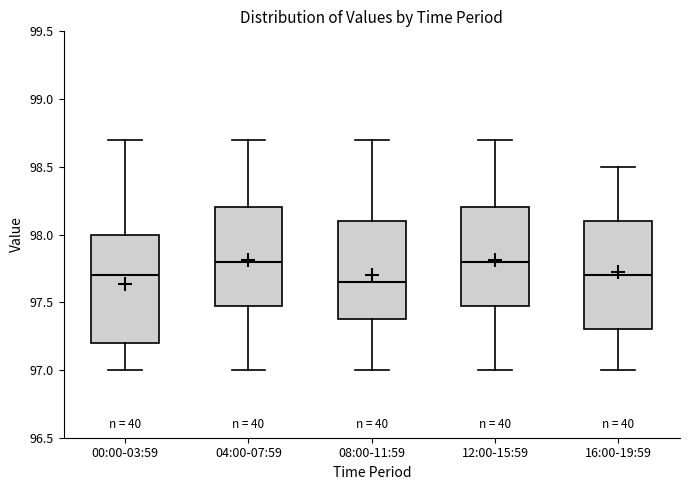

Reading left to right, read every box against the y-axis: the position of its median line, the range the box covers, and the ends of its whiskers. The values are not printed on the chart, so give them approximately, as read against the axis.

00:00-03:59: median 97.70, box 97.20 to 98.00, whiskers 97.00 to 98.70
04:00-07:59: median 97.80, box 97.50 to 98.20, whiskers 97.00 to 98.70
08:00-11:59: median 97.65, box 97.40 to 98.10, whiskers 97.00 to 98.70
12:00-15:59: median 97.80, box 97.50 to 98.20, whiskers 97.00 to 98.70
16:00-19:59: median 97.70, box 97.30 to 98.10, whiskers 97.00 to 98.50